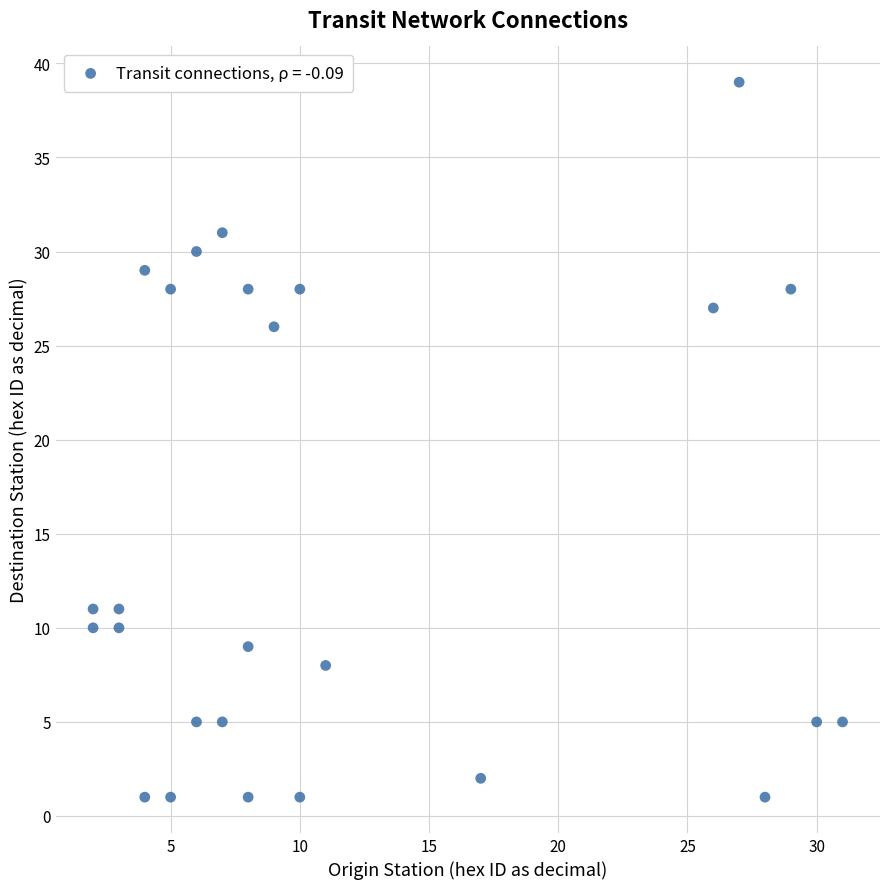

What is the range of X values (max minus min)?

29